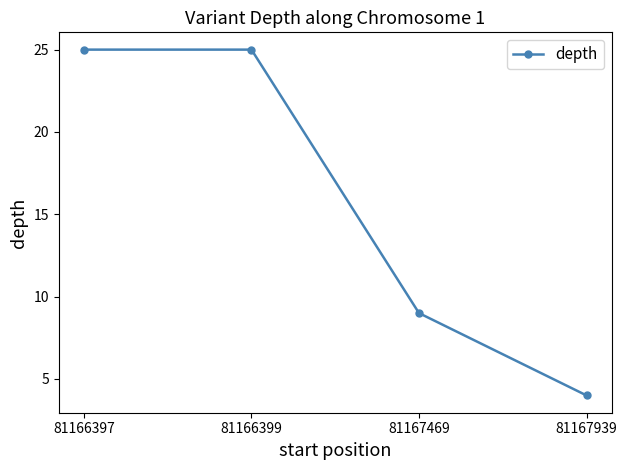

True or false: there are more than 2 points higher than both neighbors.

False